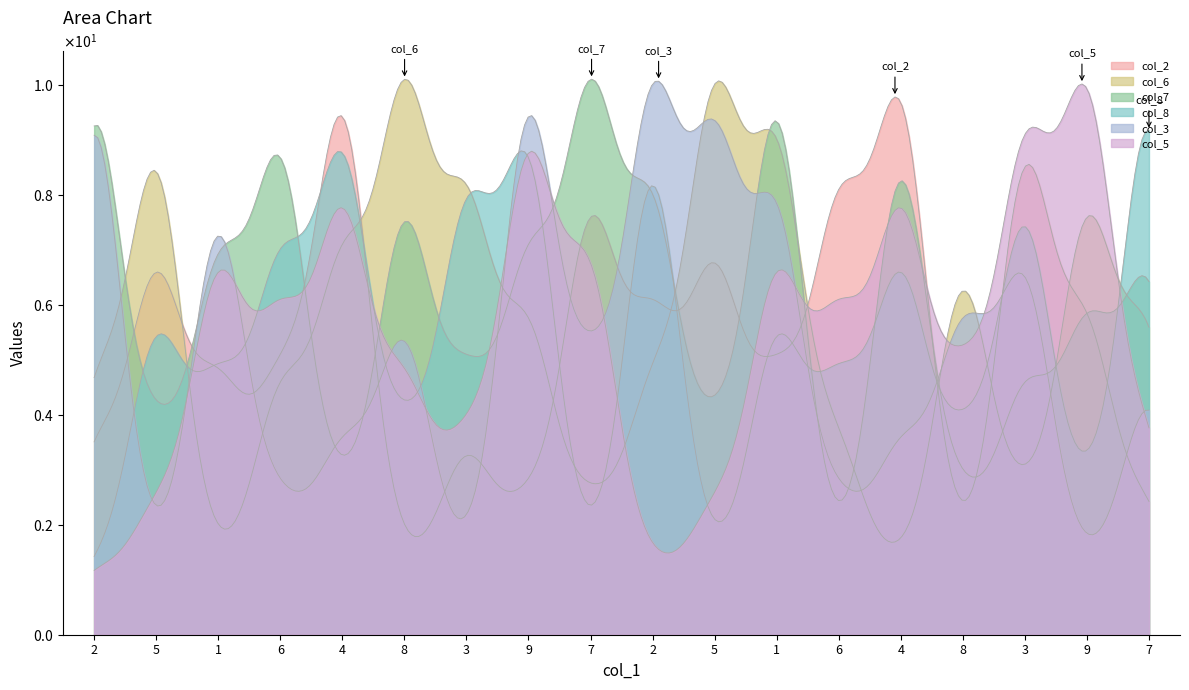

What is the difference between the second highest and second lowest values in the col_6 series?

8